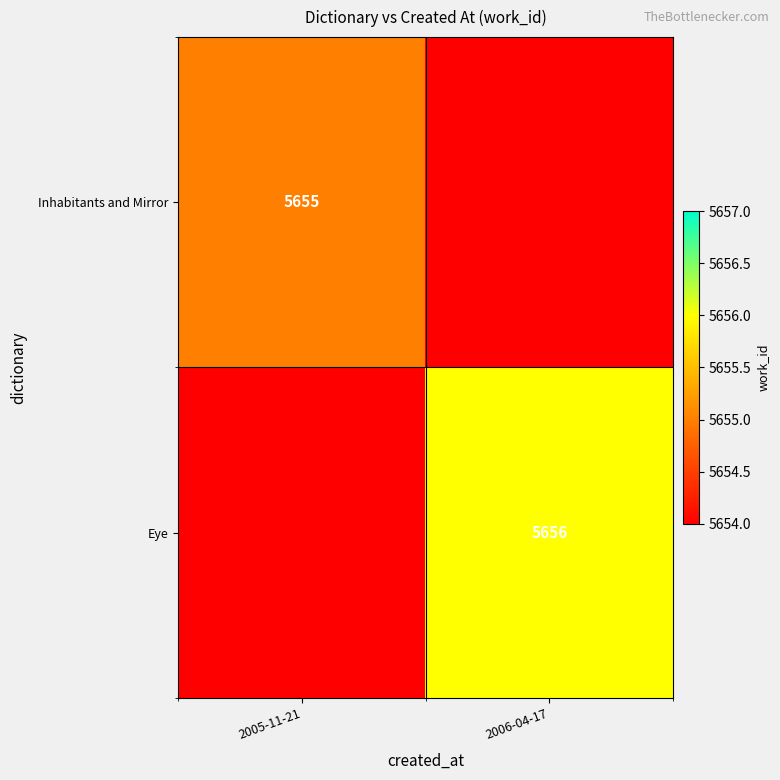

True or false: Eye has a value of 5656 at 2006-04-17.

True